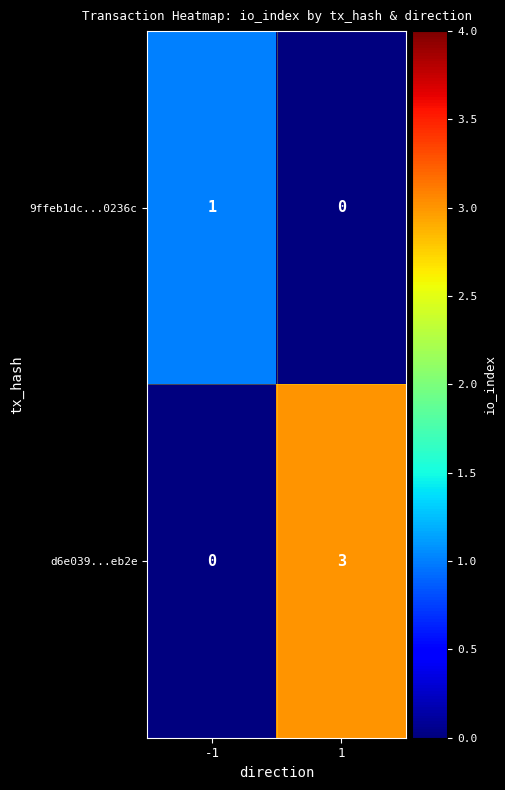

Reading left to right, what are all the values shown in this chart?

9ffeb1dc...0236c: 1	0
d6e039...eb2e: 0	3